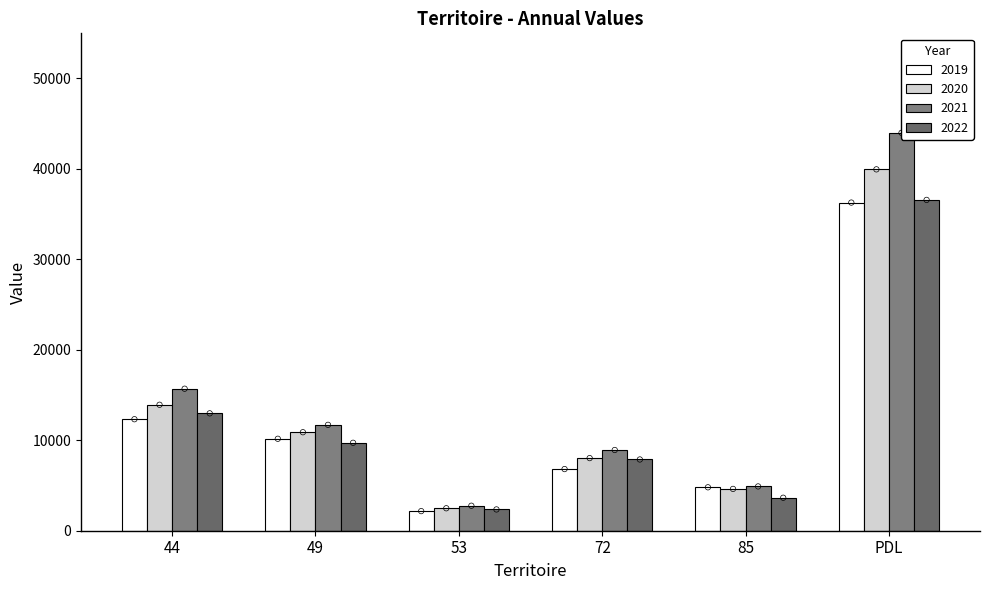

Which series contains the lowest Y value?

2019